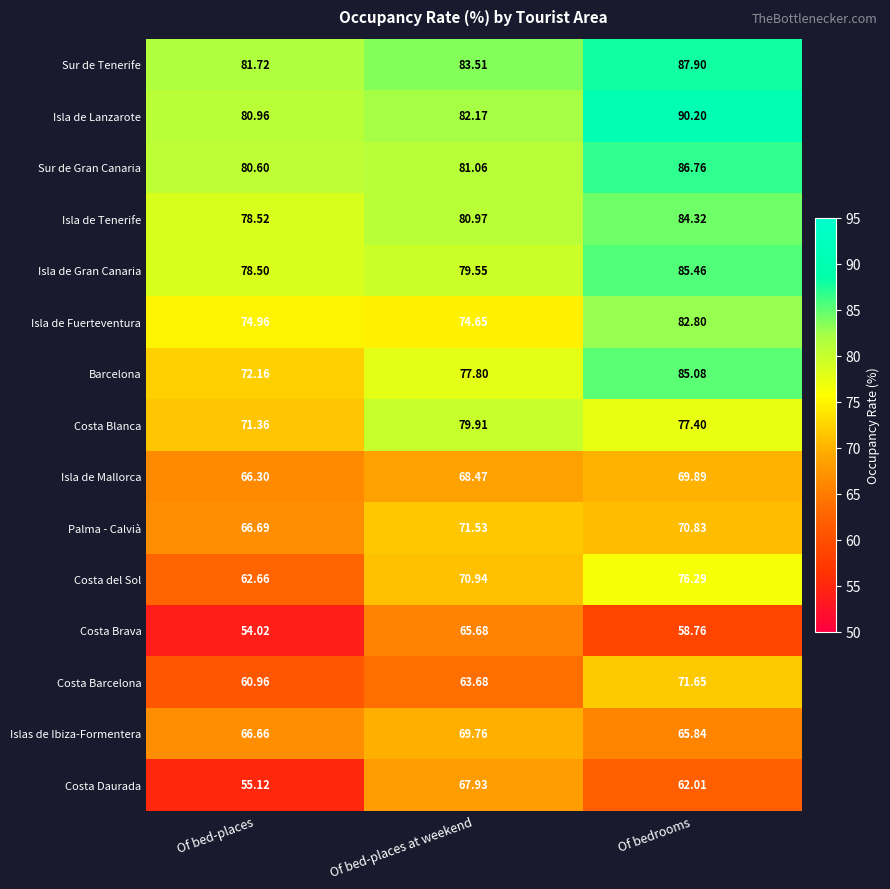

At which label does Costa Barcelona first exceed 63?

Of bed-places at weekend